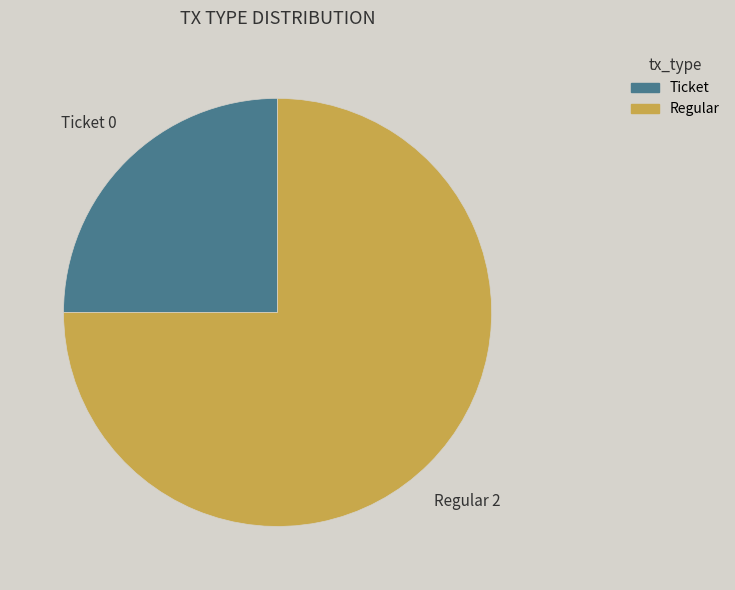

How many slices are in this pie chart?

2